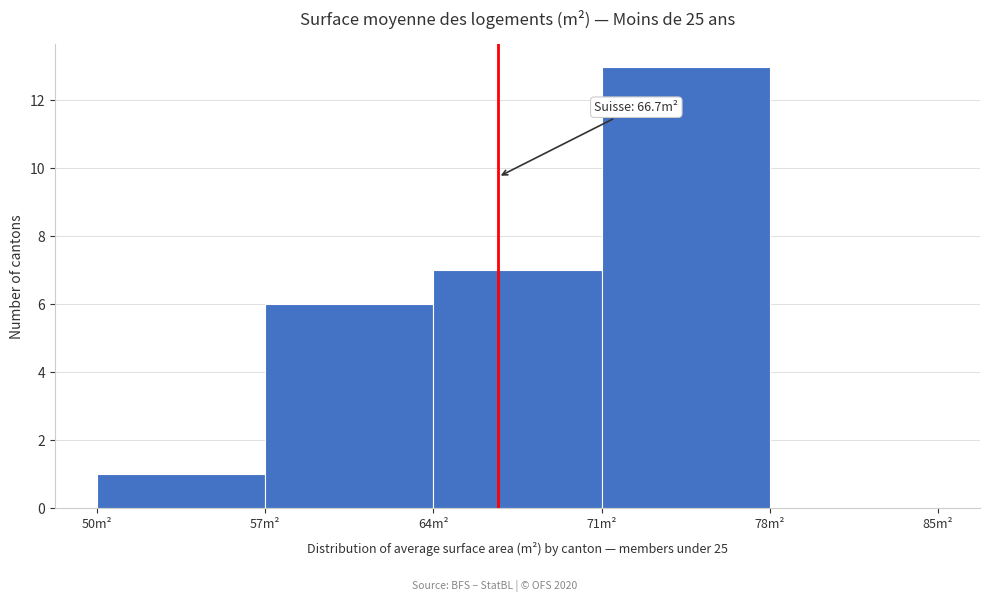

Over which range of the x-axis is the bar tallest?

71 to 78